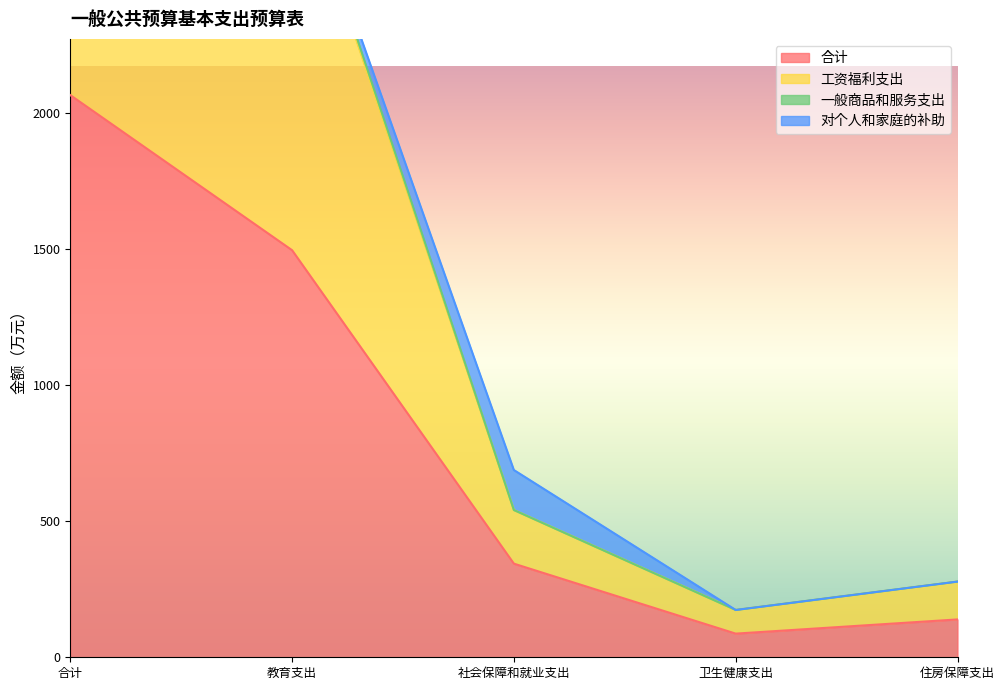

List the labels in order of 合计 value, largest first.

合计, 教育支出, 社会保障和就业支出, 住房保障支出, 卫生健康支出